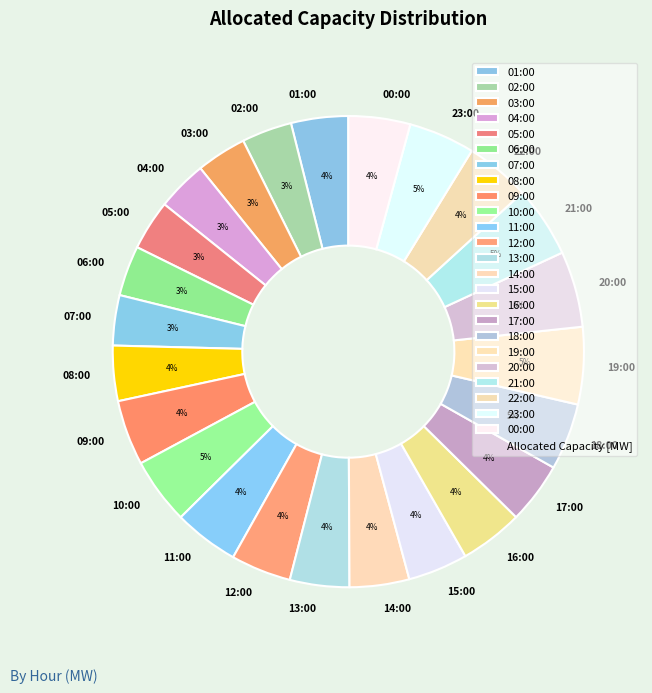

Does 15:00 account for over 50% of the chart?

No